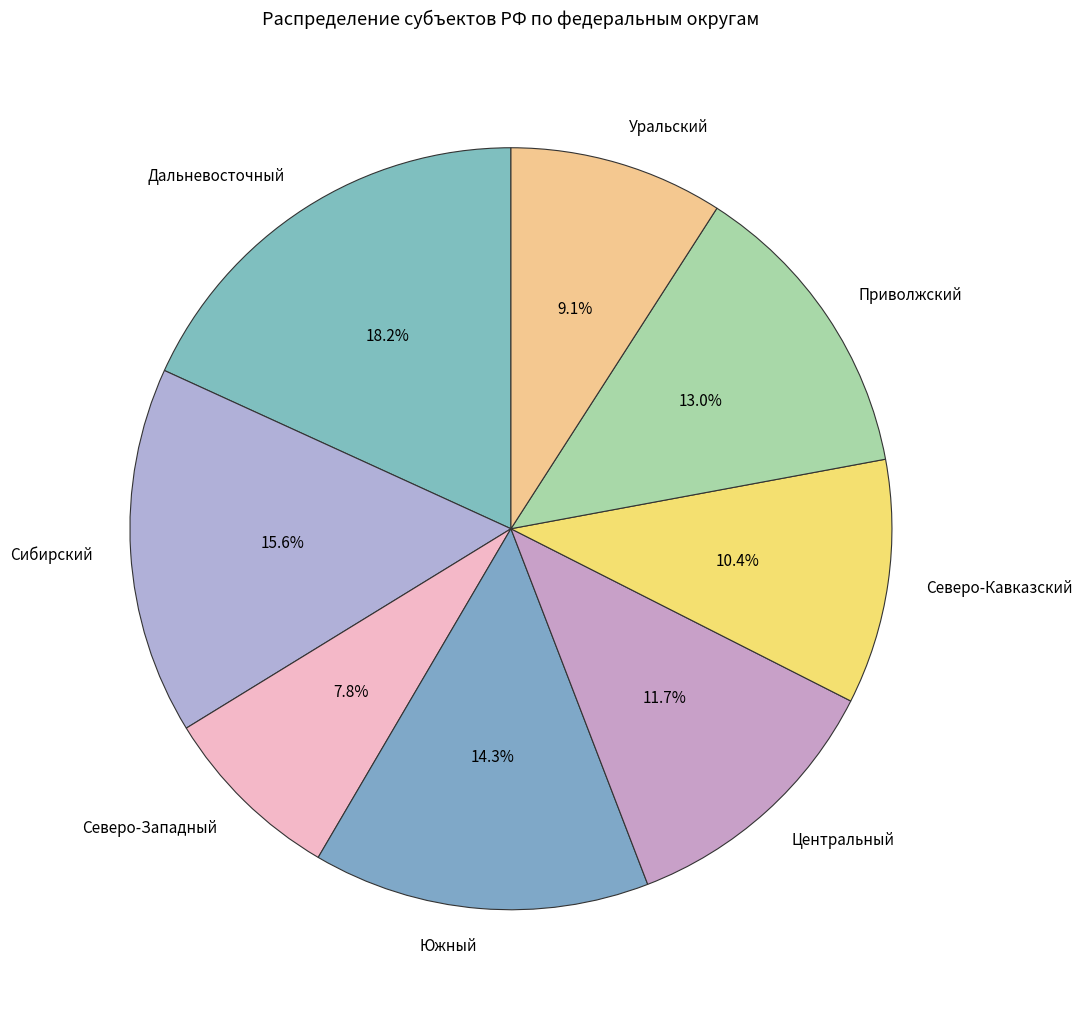

Combined, what portion of the pie is Уральский and Центральный?

20.8%